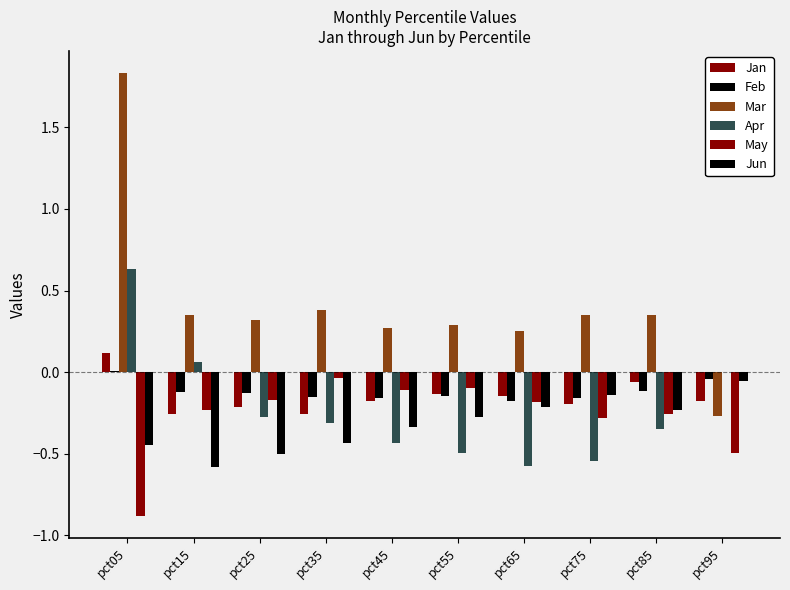

Are the bars horizontal?

No